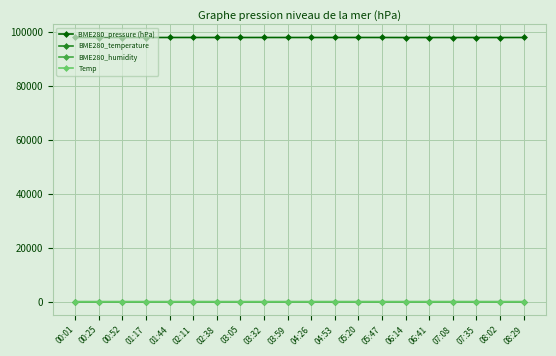

What is the difference between the second highest and minimum values in the BME280_pressure (hPa) series?

19.4